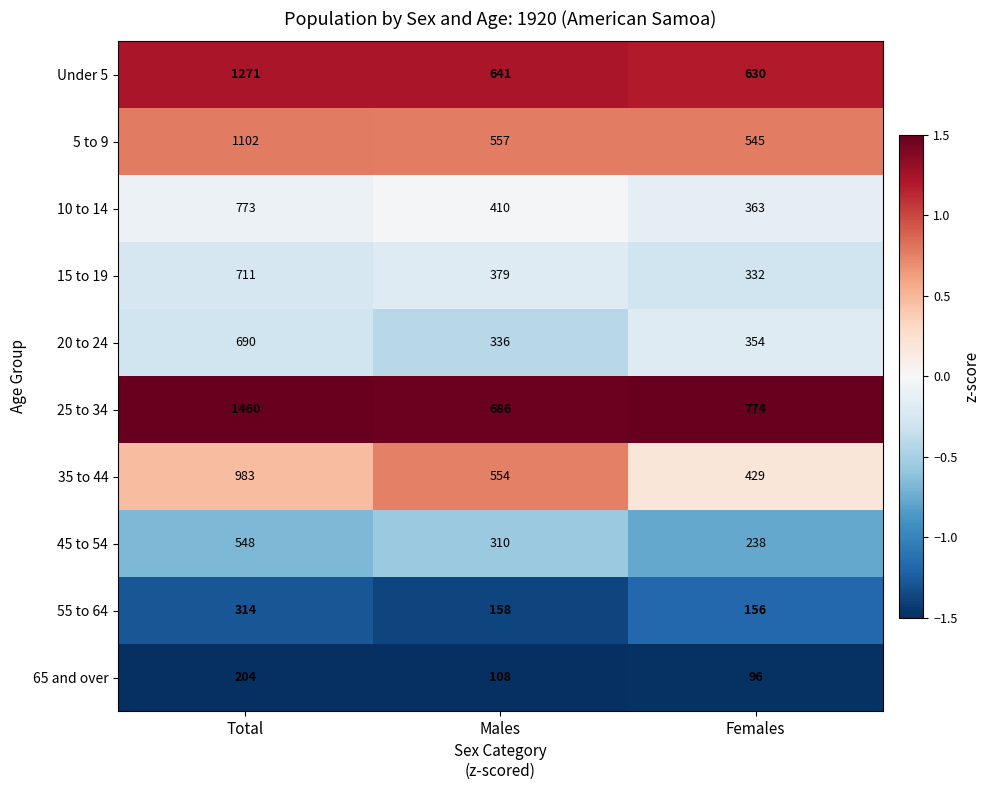

What is the difference between the 15 to 19 values at Total and Males?

332